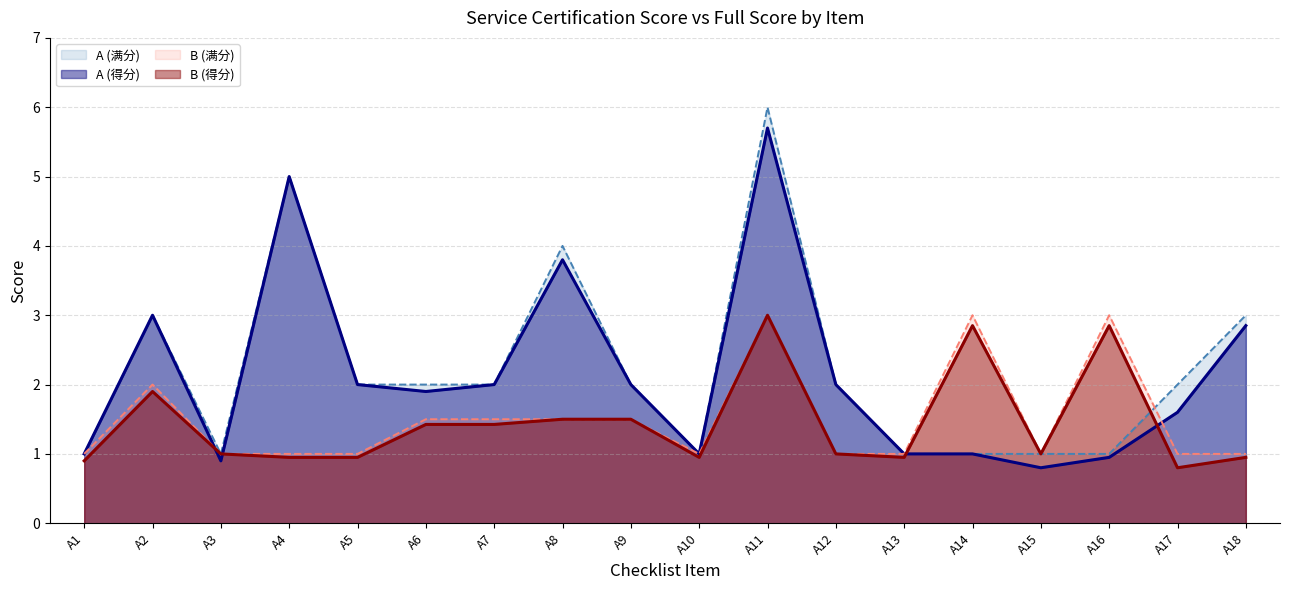

The value of B (得分) at A18 is 0.9. True or false?

True